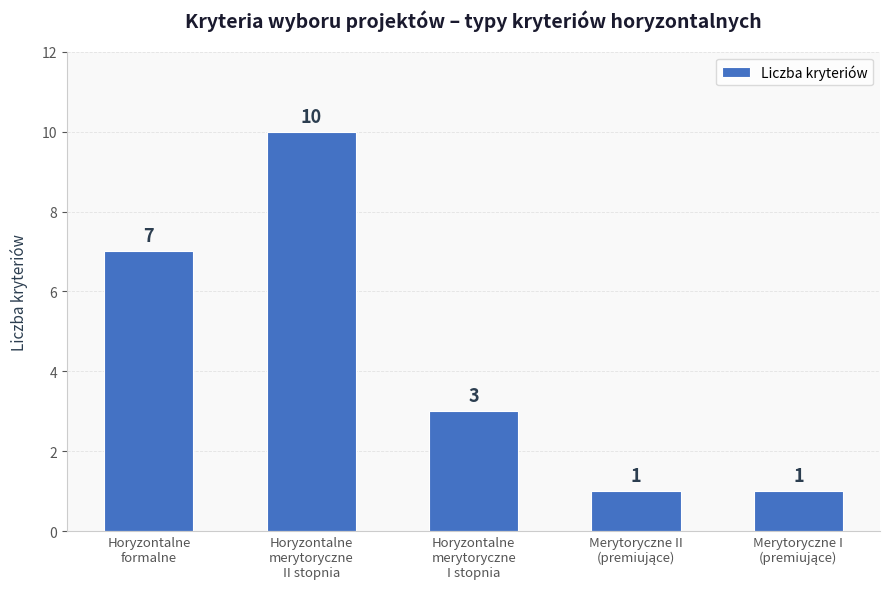

How many values are between 1 and 7?

4